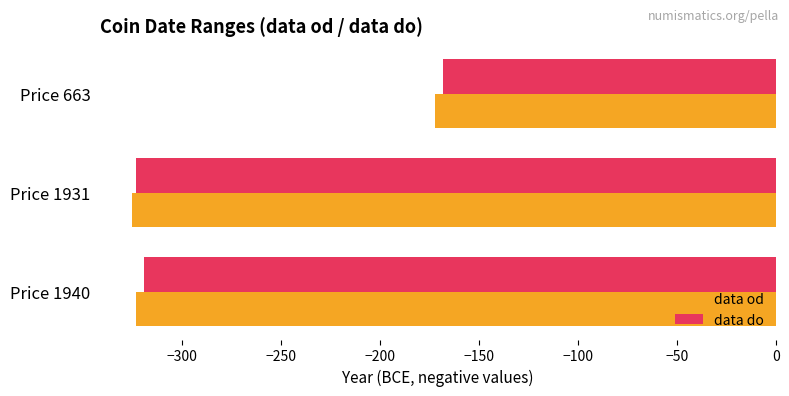

What is the difference between the maximum and minimum values in the data od series?

153